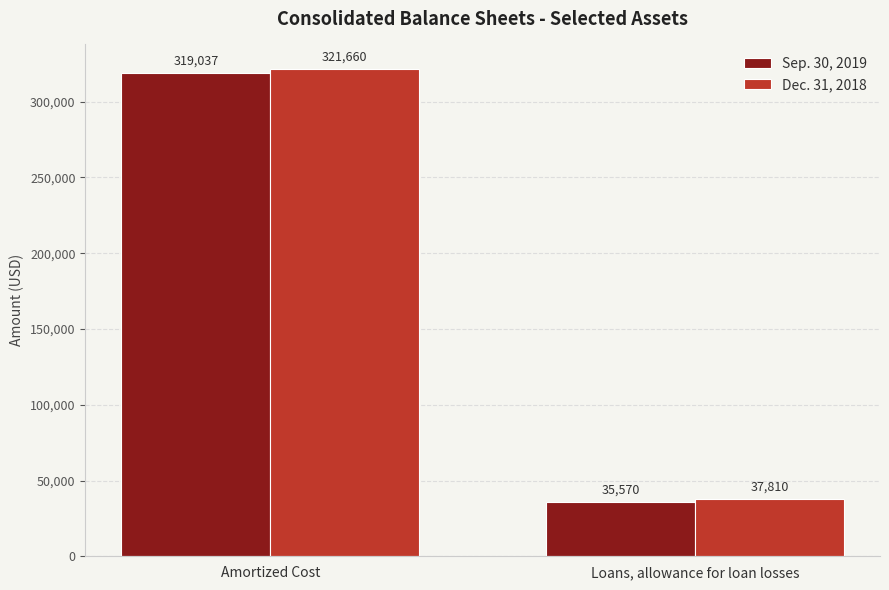

How many data points in Sep. 30, 2019 are less than 319037?

1